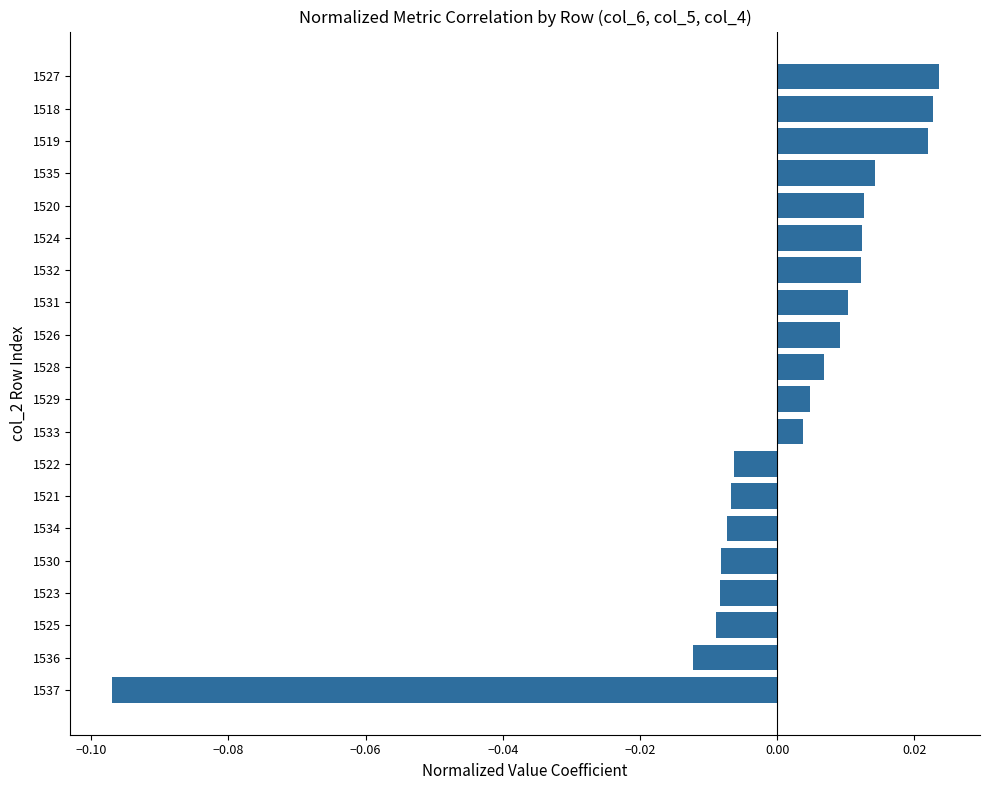

Which label corresponds to the smallest value in the chart?

1537